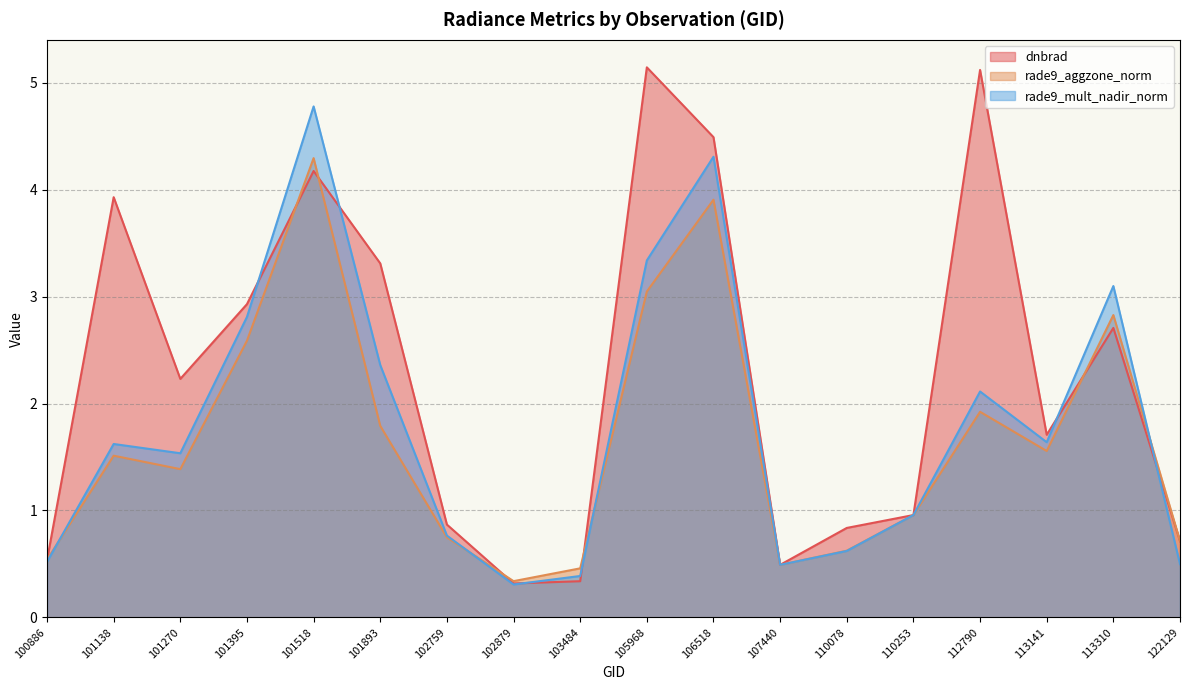

List the series in order of their overall mean, lowest first.

rade9_aggzone_norm, rade9_mult_nadir_norm, dnbrad